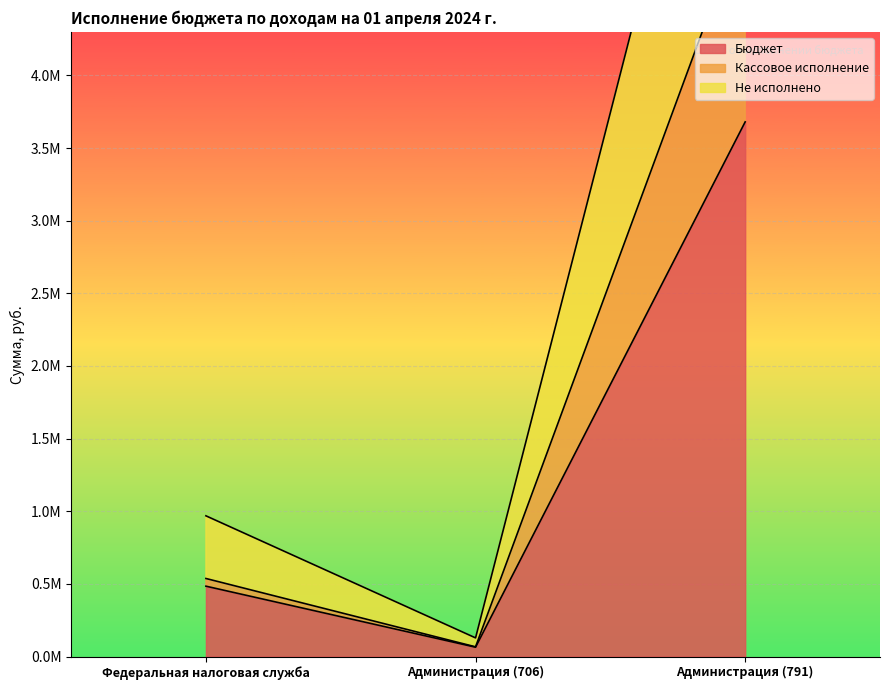

Is it true that Кассовое исполнение equals 5102597.0 at Администрация (791)?

True